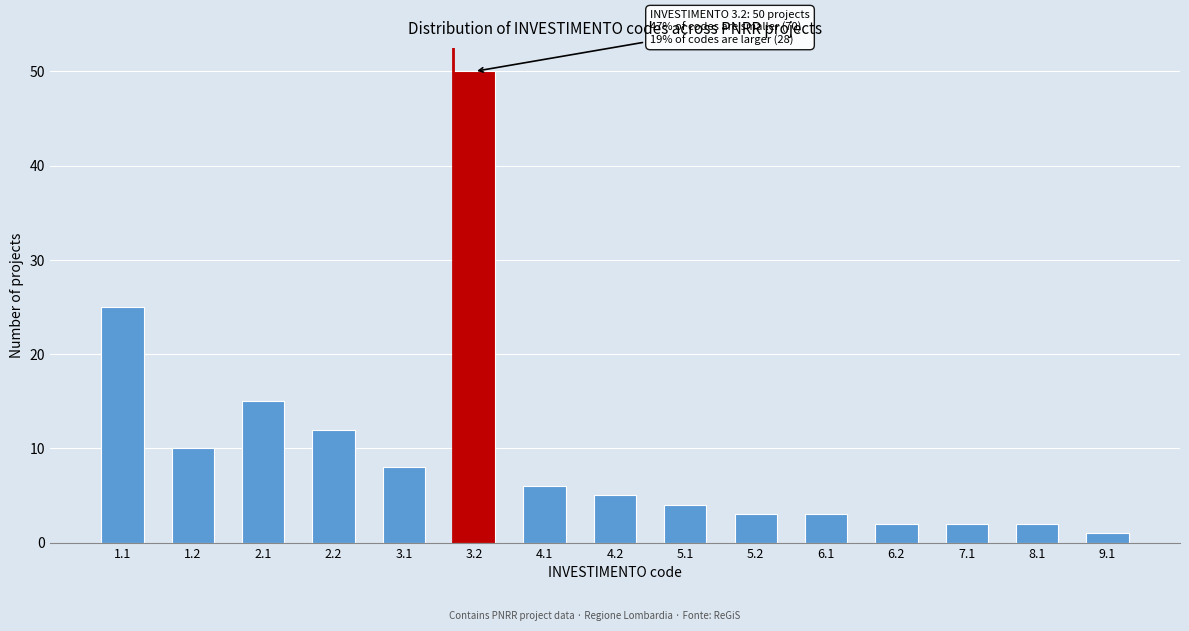

Reading left to right, list all the values displayed in this chart.

25	10	15	12	8	50	6	5	4	3	3	2	2	2	1